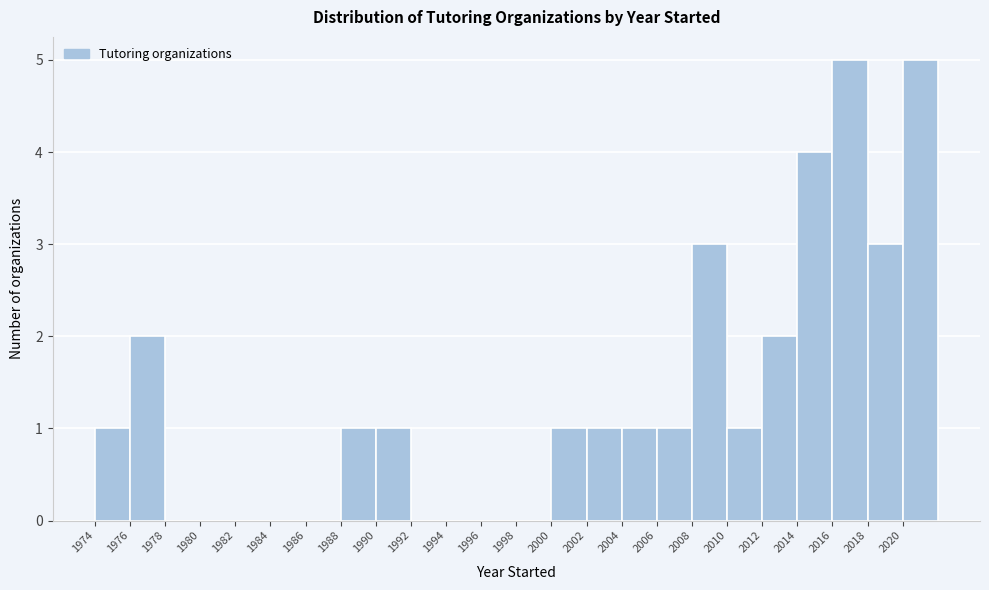

Reading left to right, transcribe this chart: for each bar, give the range it covers on the x-axis and its height. The values are not printed on the chart, so give them approximately, as read against the axis.

1974 to 1976: 1
1976 to 1978: 2
1978 to 1980: 0
1980 to 1982: 0
1982 to 1984: 0
1984 to 1986: 0
1986 to 1988: 0
1988 to 1990: 1
1990 to 1992: 1
1992 to 1994: 0
1994 to 1996: 0
1996 to 1998: 0
1998 to 2000: 0
2000 to 2002: 1
2002 to 2004: 1
2004 to 2006: 1
2006 to 2008: 1
2008 to 2010: 3
2010 to 2012: 1
2012 to 2014: 2
2014 to 2016: 4
2016 to 2018: 5
2018 to 2020: 3
2020 to 2022: 5